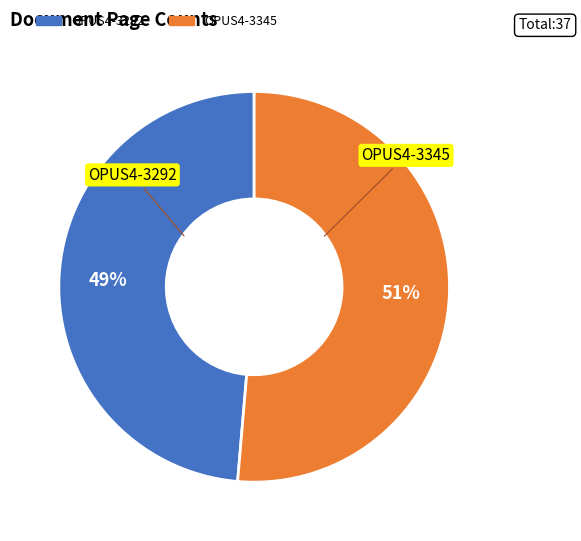

To the nearest percent, what is the average slice percentage?

50%